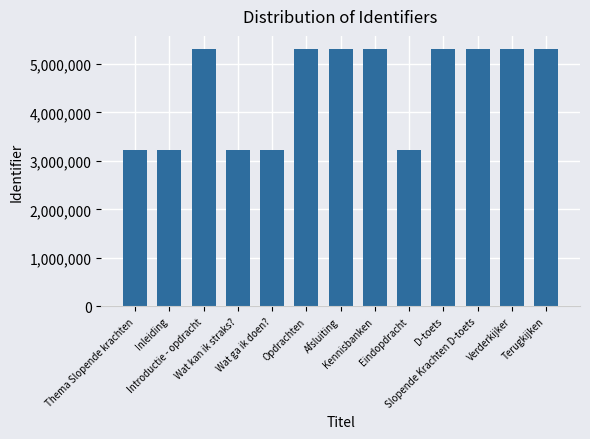

What is the greatest value displayed?

5311736